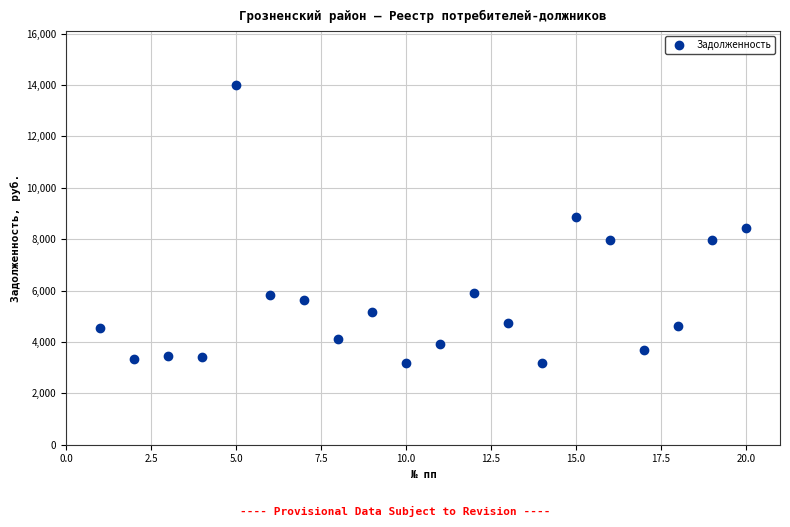

What is the range of Y values (max minus min)?

10833.5